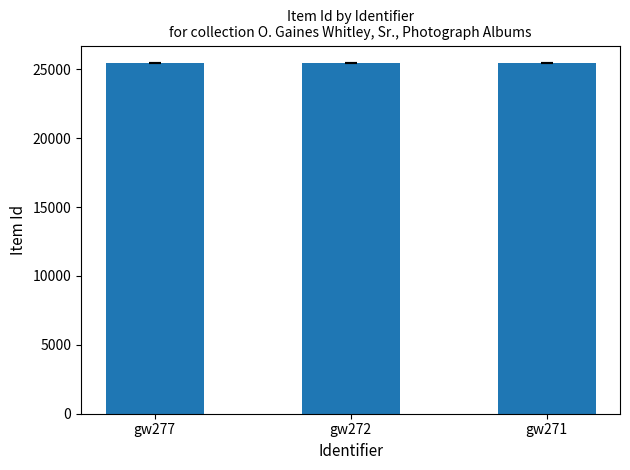

Does the chart contain stacked bars?

No